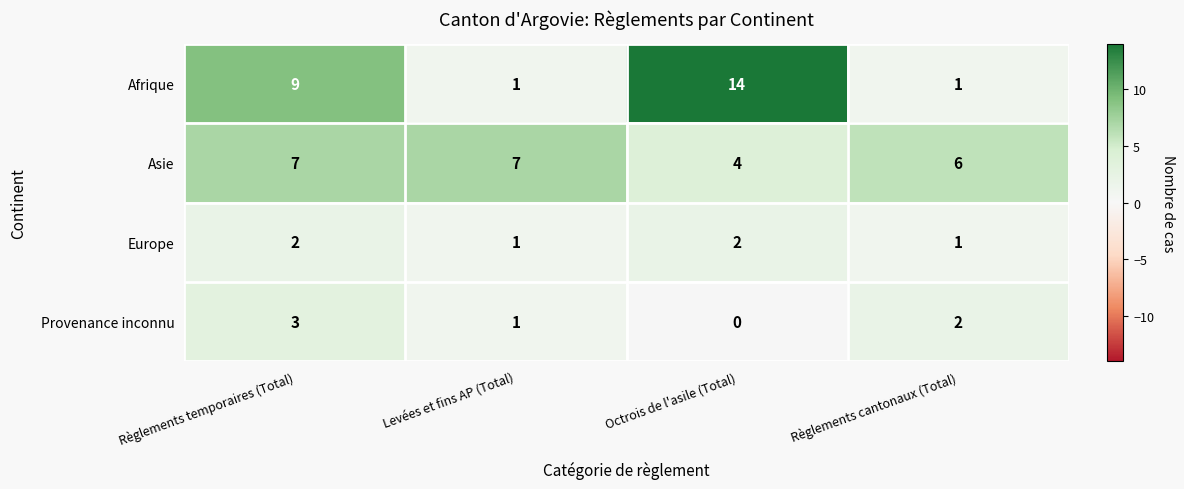

At which label does Provenance inconnu first exceed 2?

Règlements temporaires (Total)